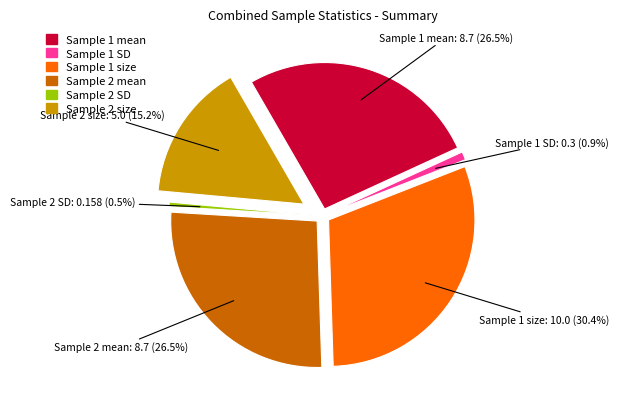

Is there any slice that represents more than half of the pie?

No